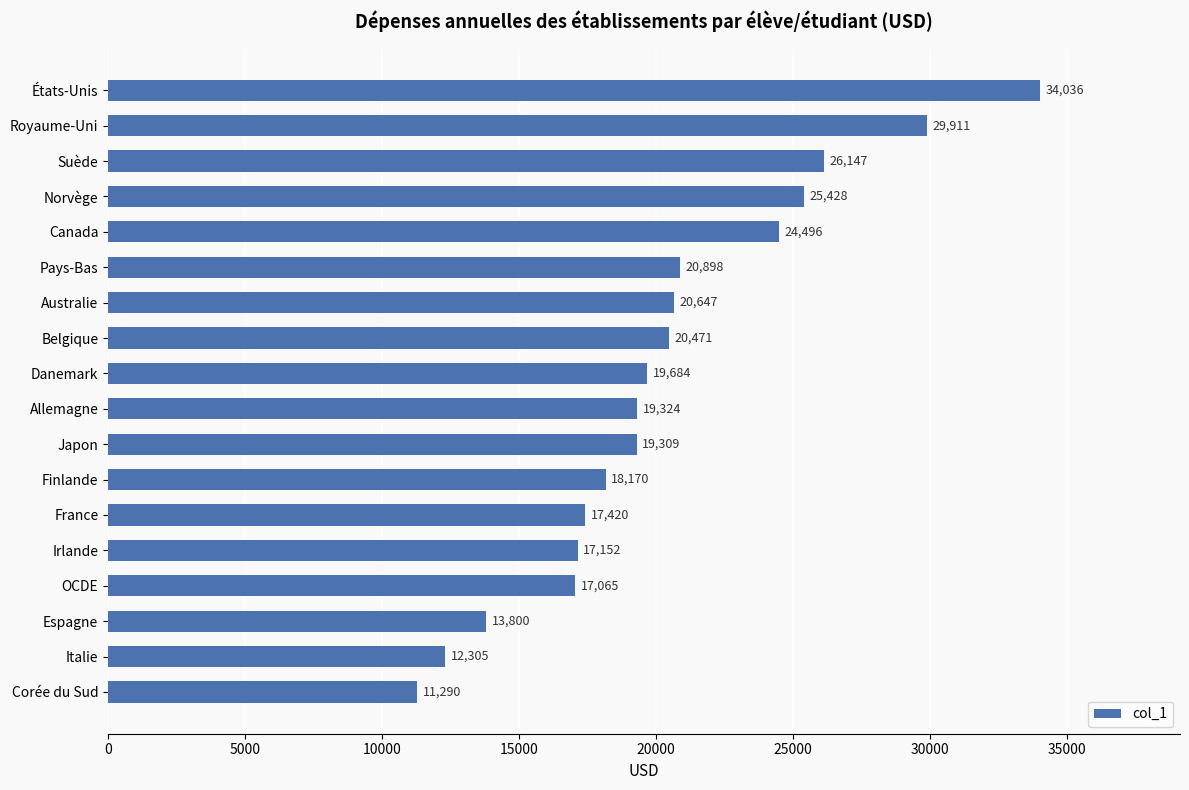

List the labels in order of value, smallest first.

Corée du Sud, Italie, Espagne, OCDE, Irlande, France, Finlande, Japon, Allemagne, Danemark, Belgique, Australie, Pays-Bas, Canada, Norvège, Suède, Royaume-Uni, États-Unis